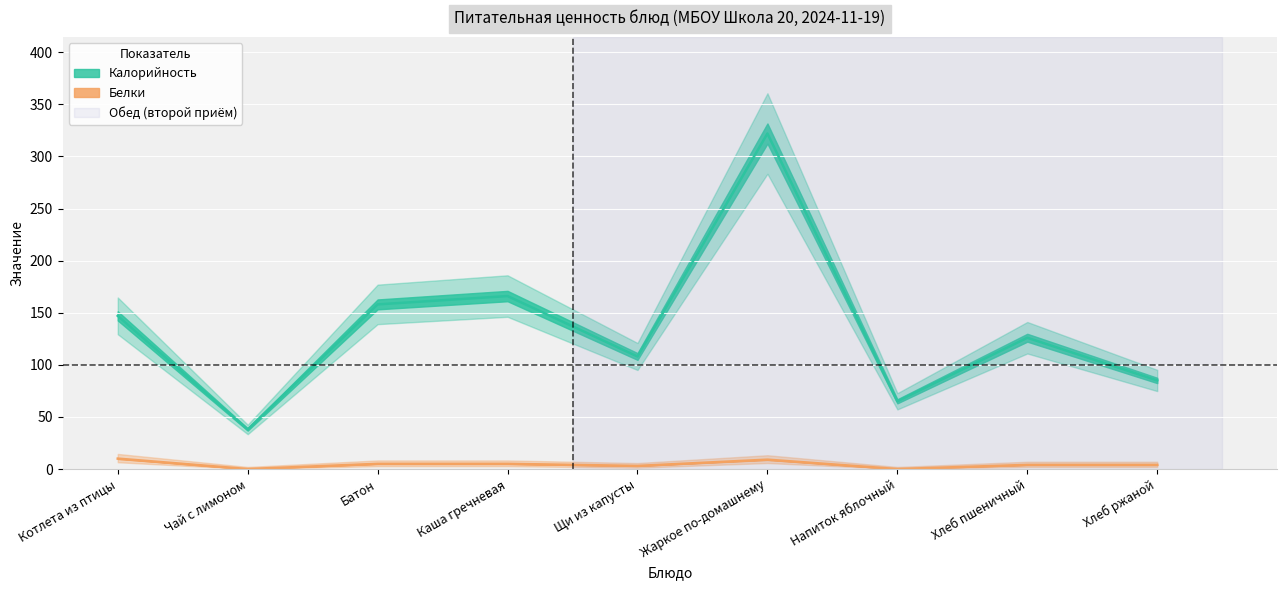

What is the highest value of the Калорийность series?

322